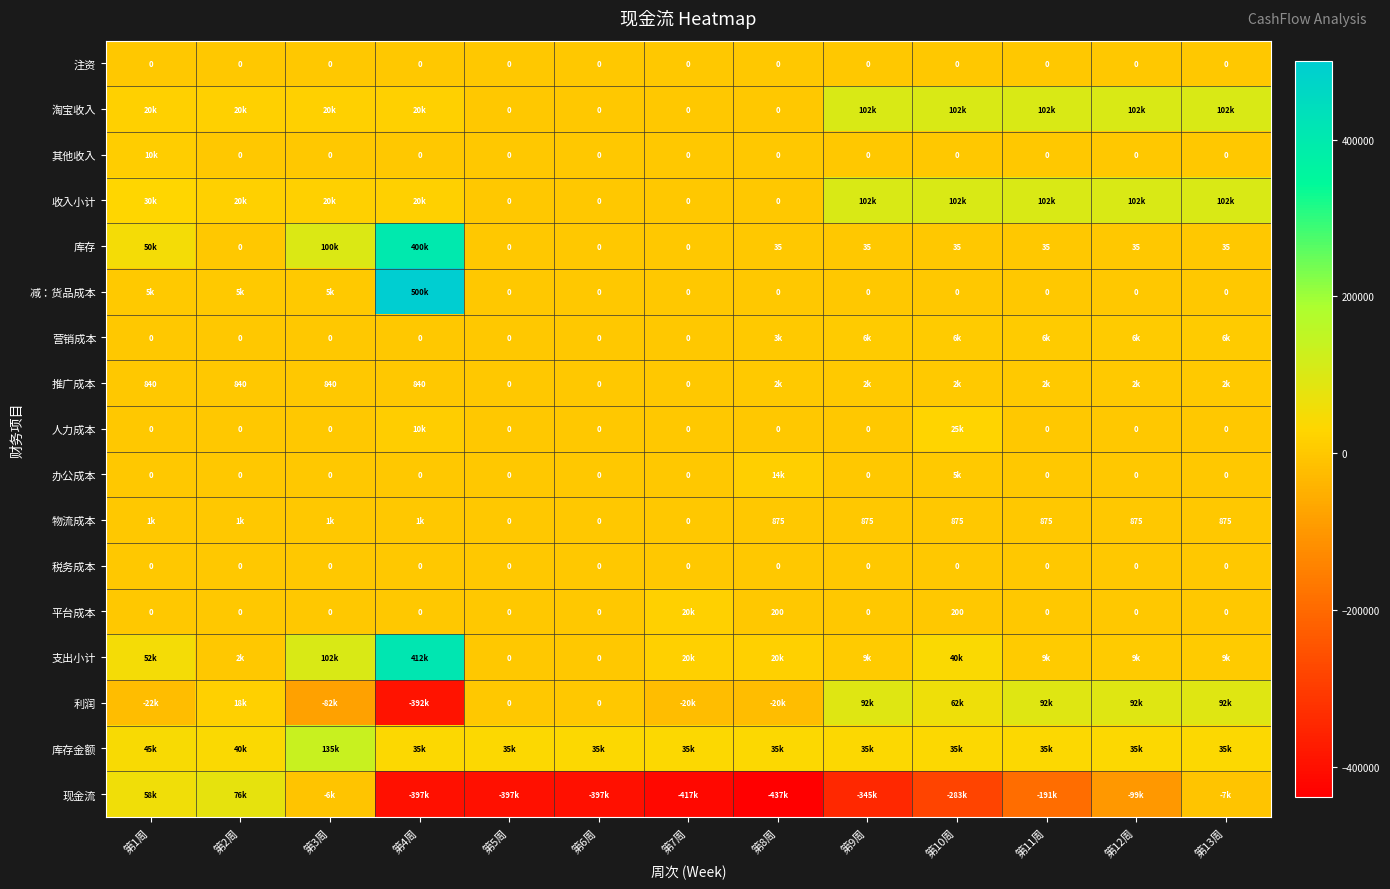

At which category is the sum across all series the highest?

第4周